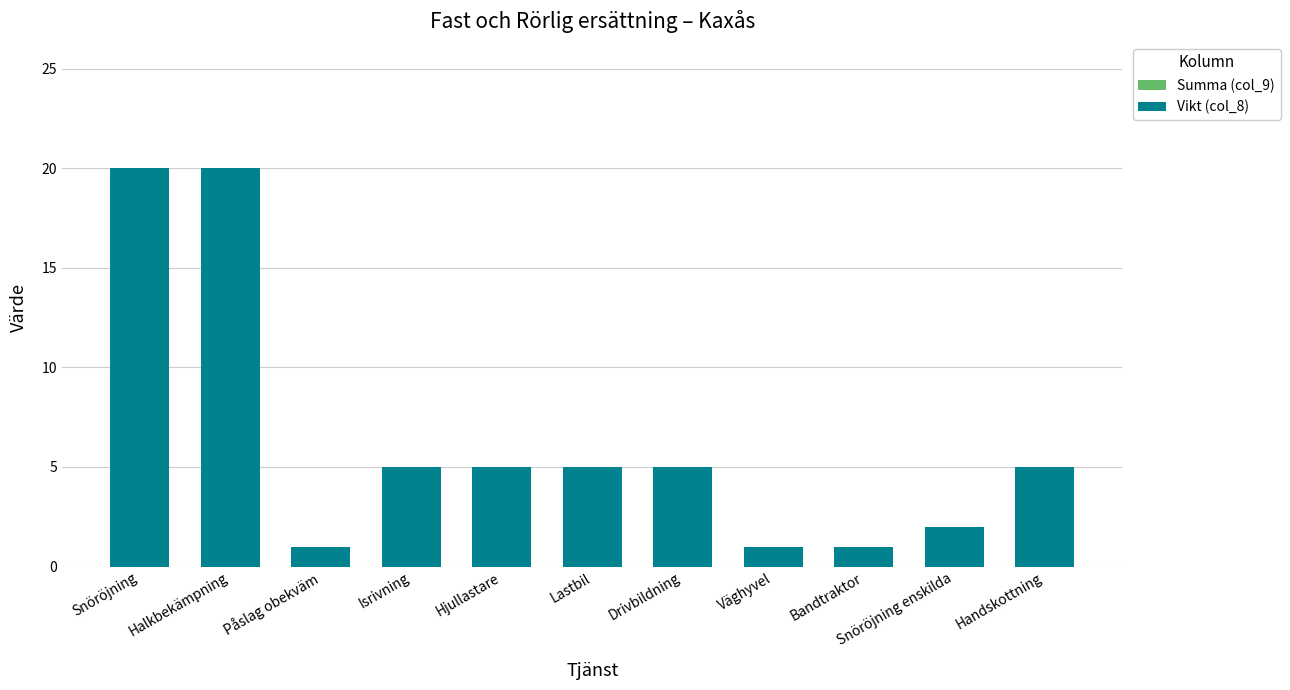

Does the chart contain any negative values?

No